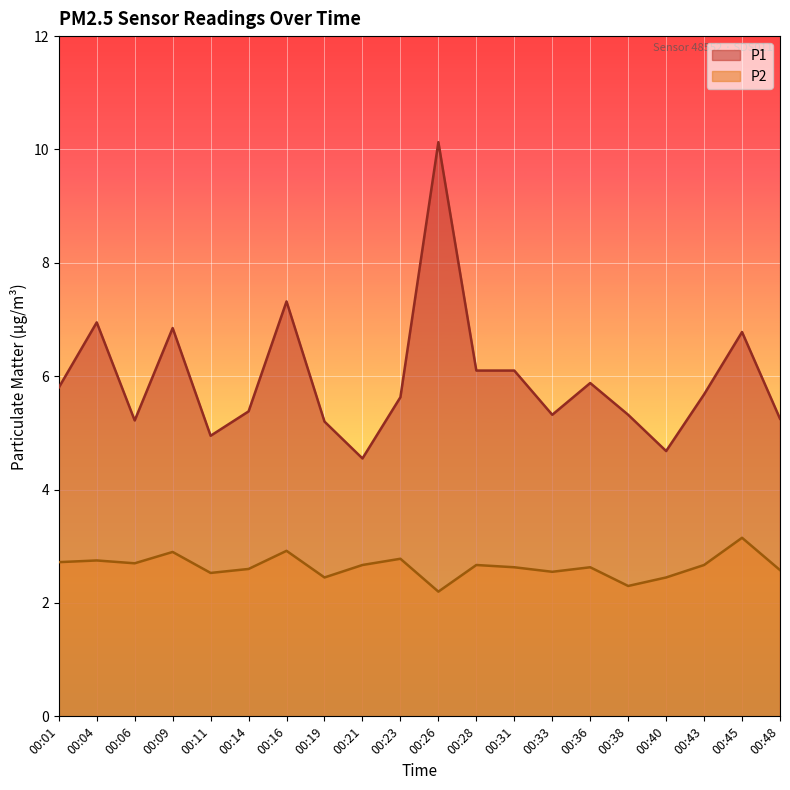

Which category has the highest value in the P1 series?

00:26